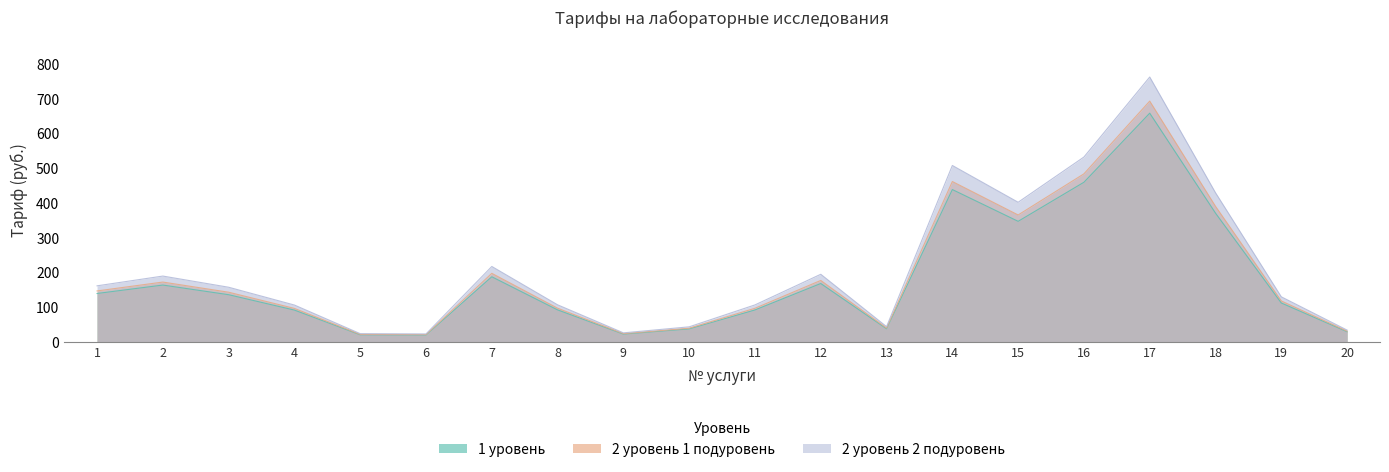

Reading left to right, extract all data points from this chart.

1 уровень: 139.5	163.8	136.0	91.7	20.6	20.0	187.6	92.3	22.6	37.6	92.1	168.2	38.1	438.6	347.1	459.6	658.3	370.7	112.2	29.5
2 уровень 1 подуровень: 146.8	172.4	143.2	96.6	21.7	21.1	197.5	97.2	23.8	39.6	96.9	177.1	40.1	461.6	365.4	483.8	693.0	390.2	118.1	31.0
2 уровень 2 подуровень: 161.5	189.6	157.5	106.2	23.9	23.2	217.2	106.9	26.2	43.5	106.6	194.8	44.1	507.8	401.9	532.1	762.3	429.2	129.9	34.1